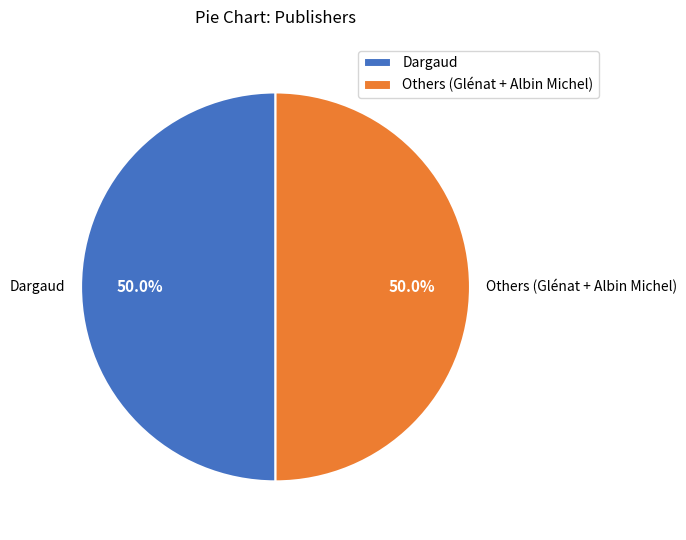

How many slices are in this pie chart?

2